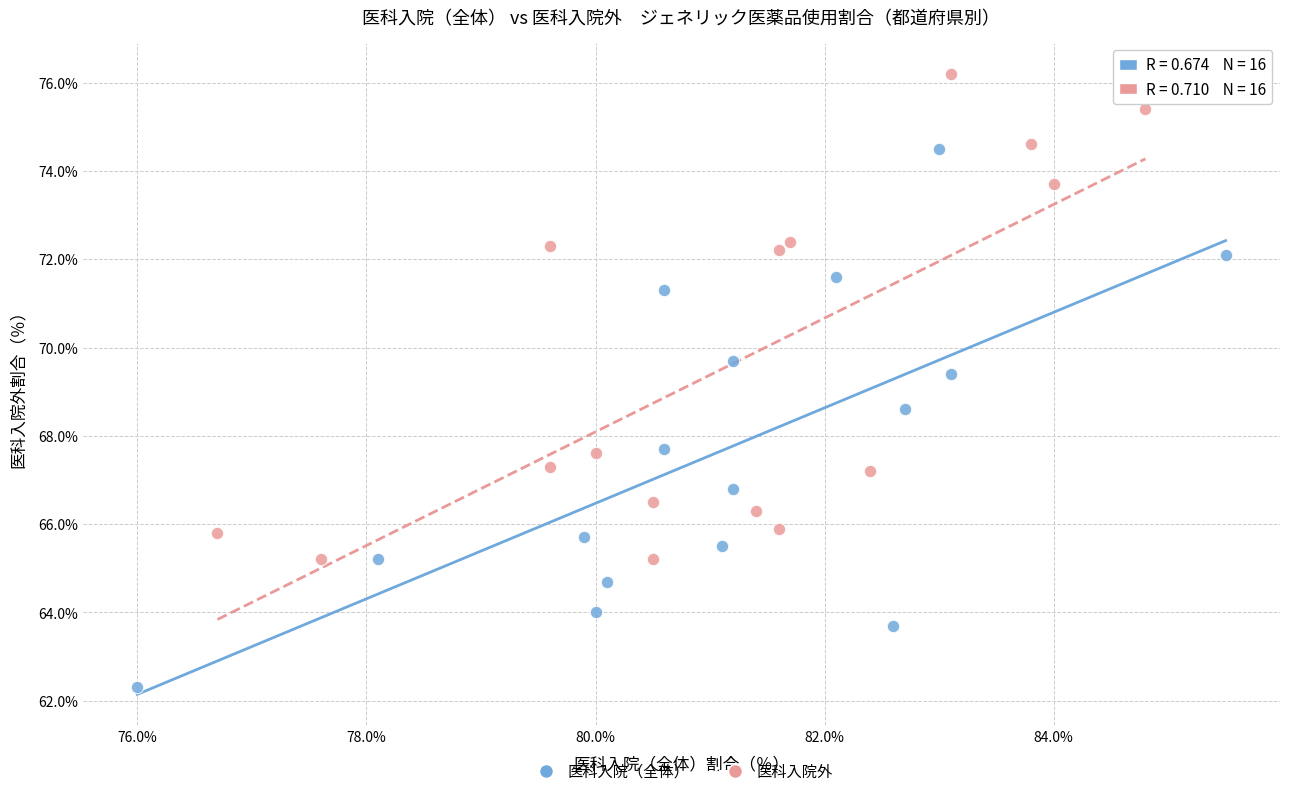

Which series contains the highest Y value?

医科入院外